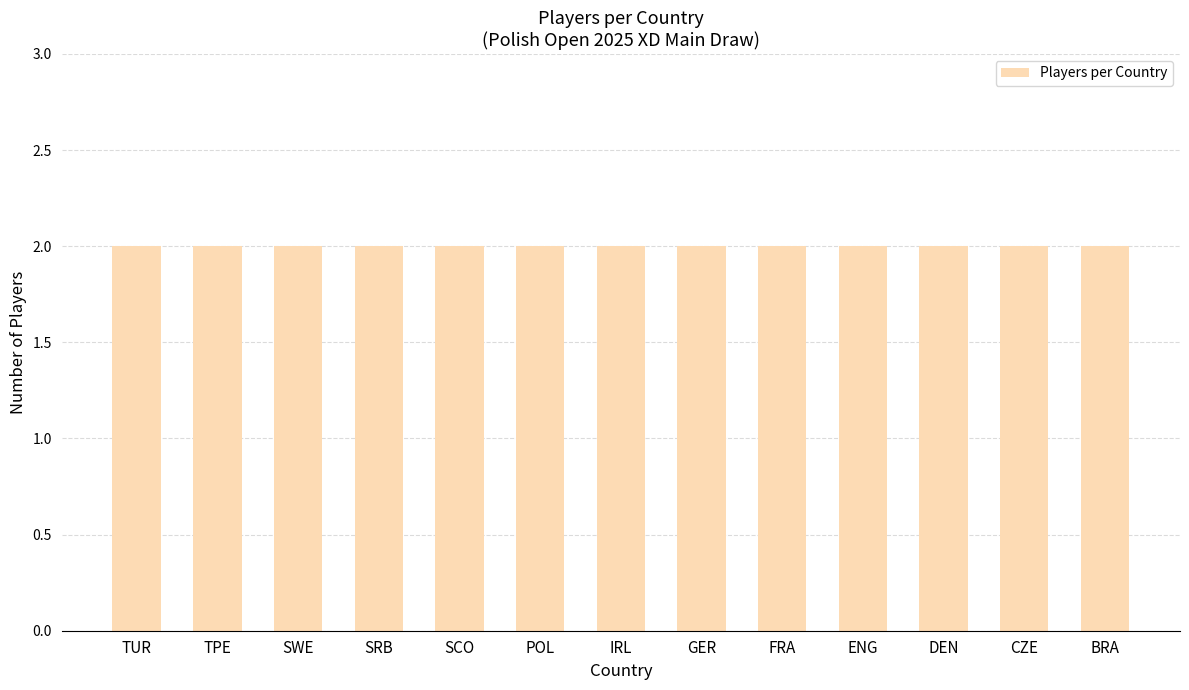

Which has a higher value, POL or SWE?

POL